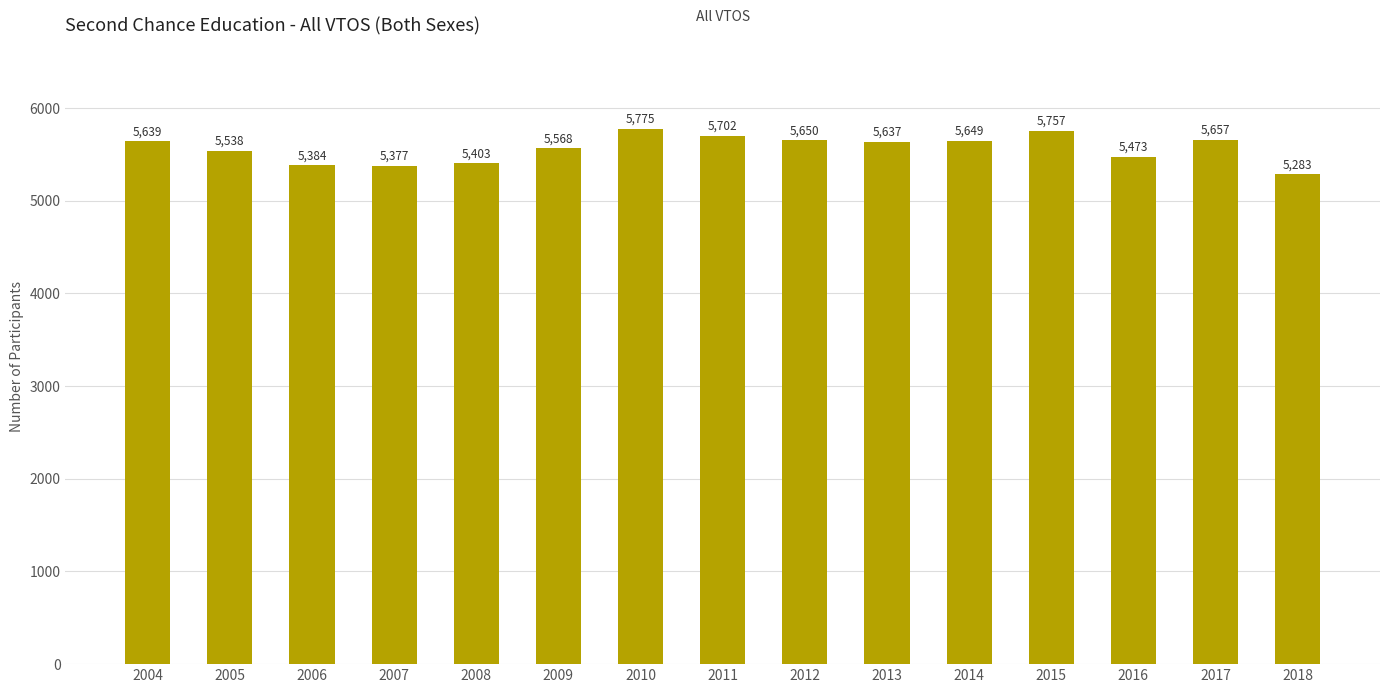

At which label is the value closest to 5529?

2005